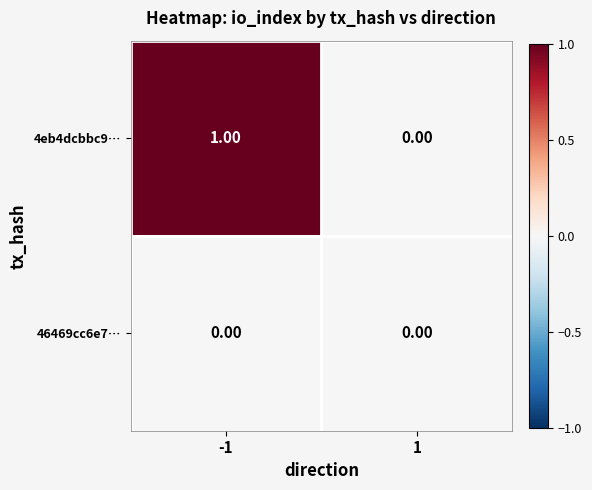

List the series in order of their peak value, lowest first.

46469cc6e7…, 4eb4dcbbc9…